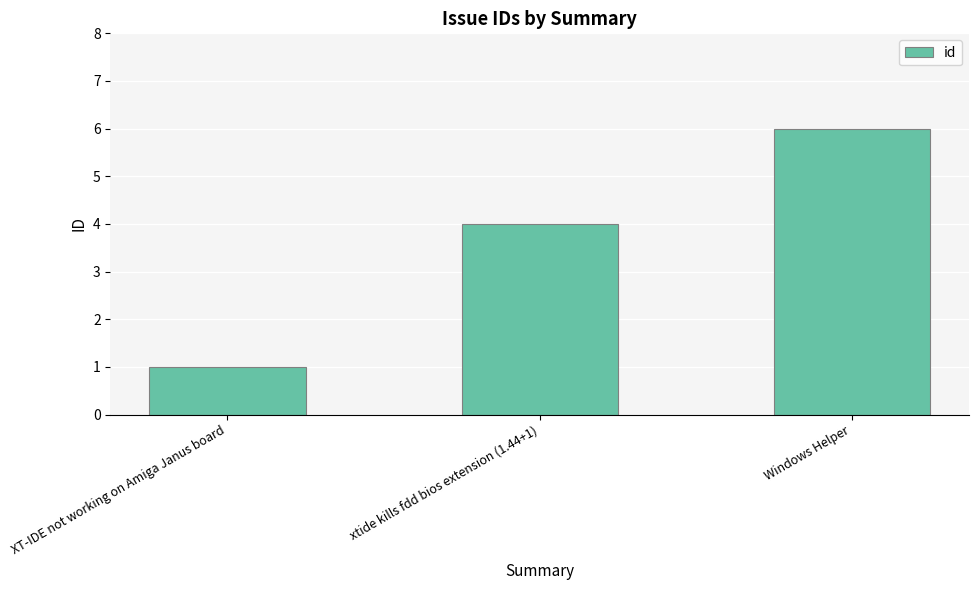

Reading left to right, extract all data points from this chart.

XT-IDE not working on Amiga Janus board=1	xtide kills fdd bios extension (1.44+1)=4	Windows Helper=6